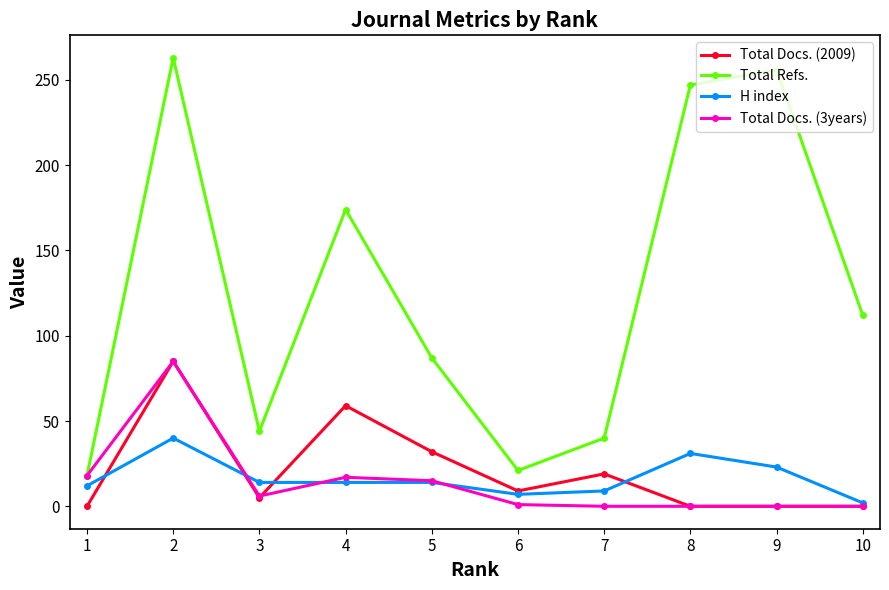

True or false: Total Refs. and H index cross at least once.

False